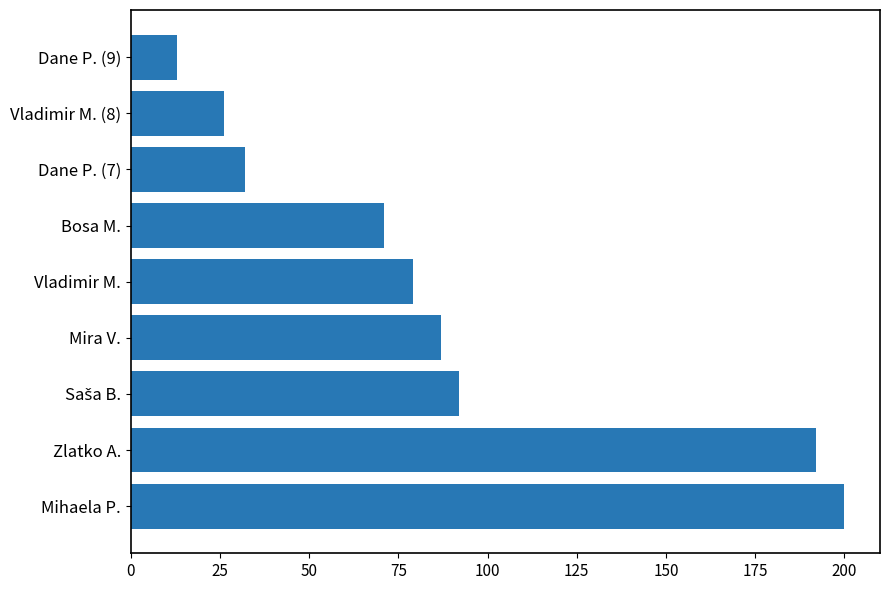

Count the number of data series in this chart.

1